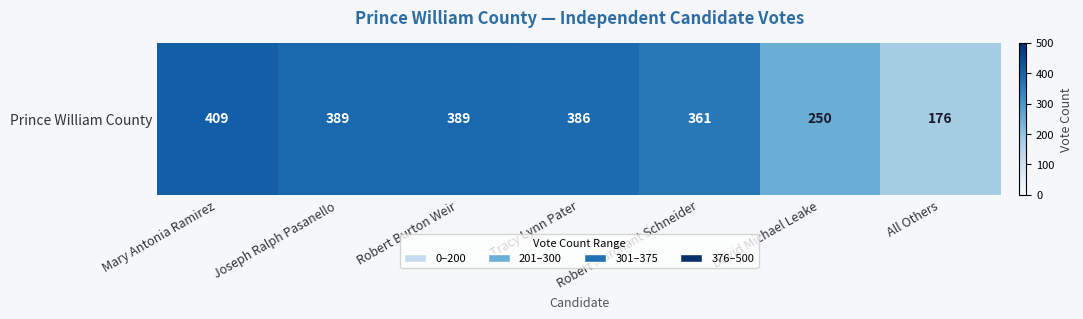

Reading right to left, transcribe all the data shown in this chart.

All Others=176	David Michael Leake=250	Robert Marchant Schneider=361	Tracy Lynn Pater=386	Robert Burton Weir=389	Joseph Ralph Pasanello=389	Mary Antonia Ramirez=409